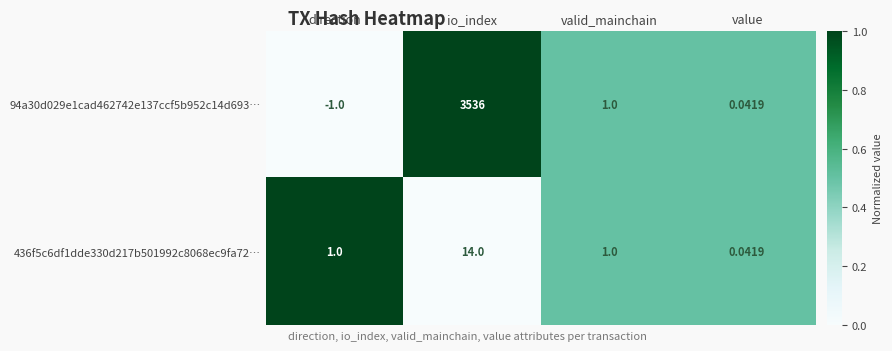

Which label corresponds to the largest value in the chart?

io_index